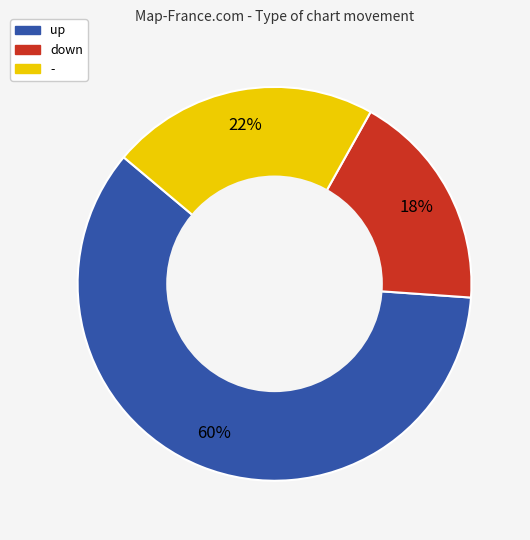

Is the sum of down and - greater than half?

No